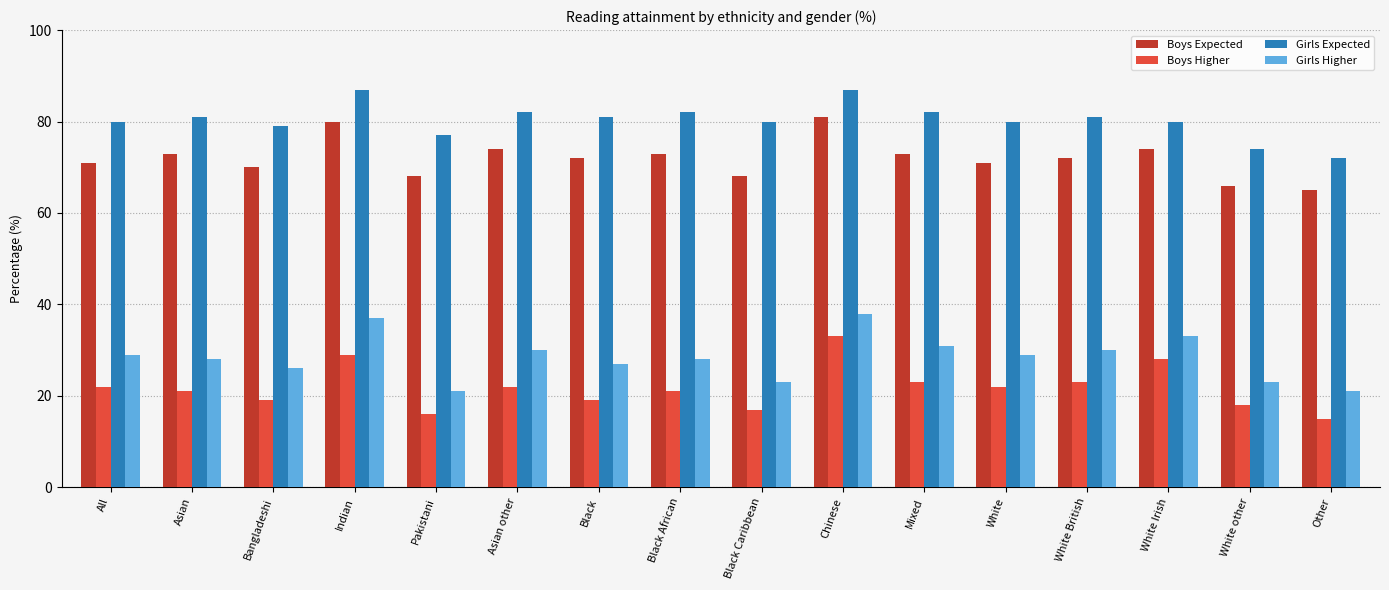

The Girls Expected series shows 117 at Black African. True or false?

False